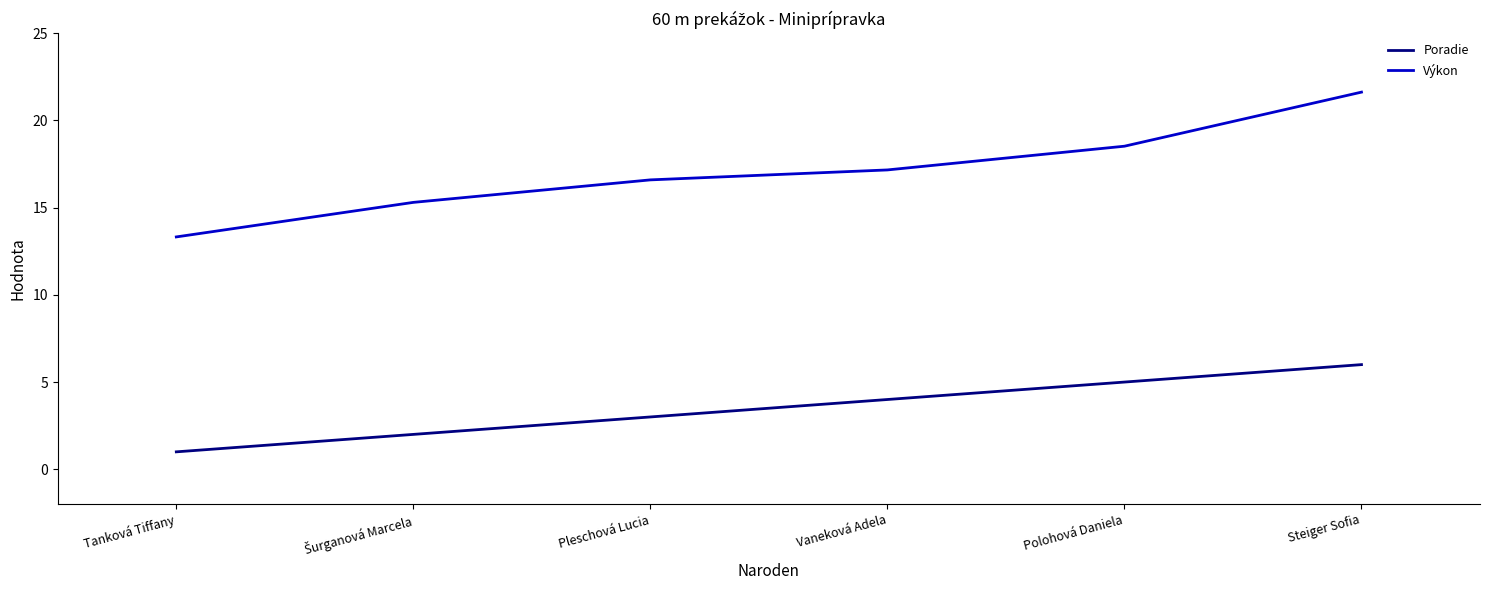

The Poradie series shows 5.0 at Polohová Daniela. True or false?

True